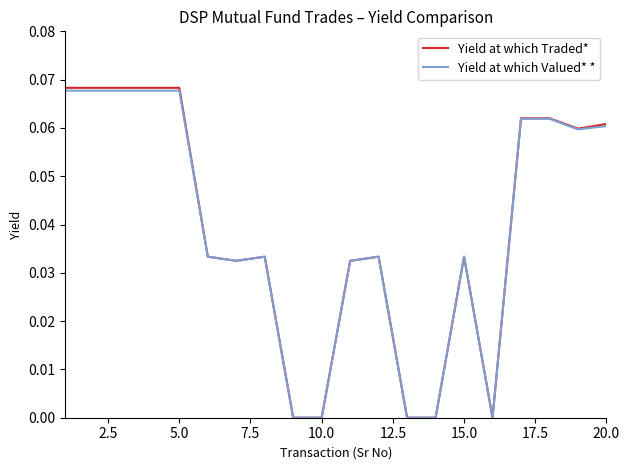

Which series has the largest range (max minus min)?

Yield at which Traded*